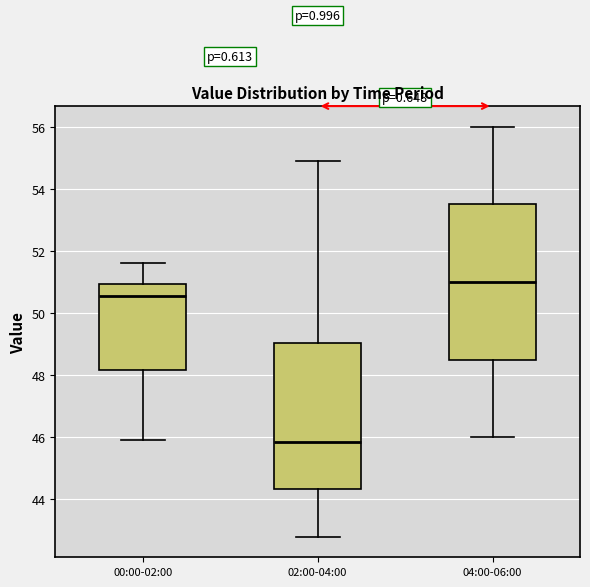

Where does the median line of the box for 02:00-04:00 sit on the y-axis? The values are not printed on the chart, so give them approximately, as read against the axis.

45.8